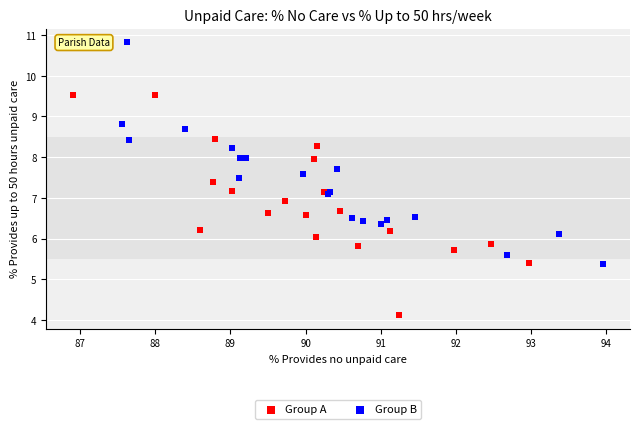

Which series contains the highest Y value?

Group B